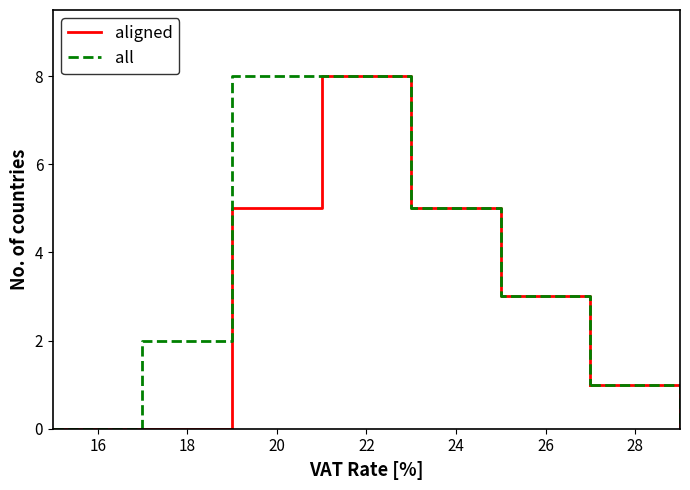

How many lines are shown in the chart?

2